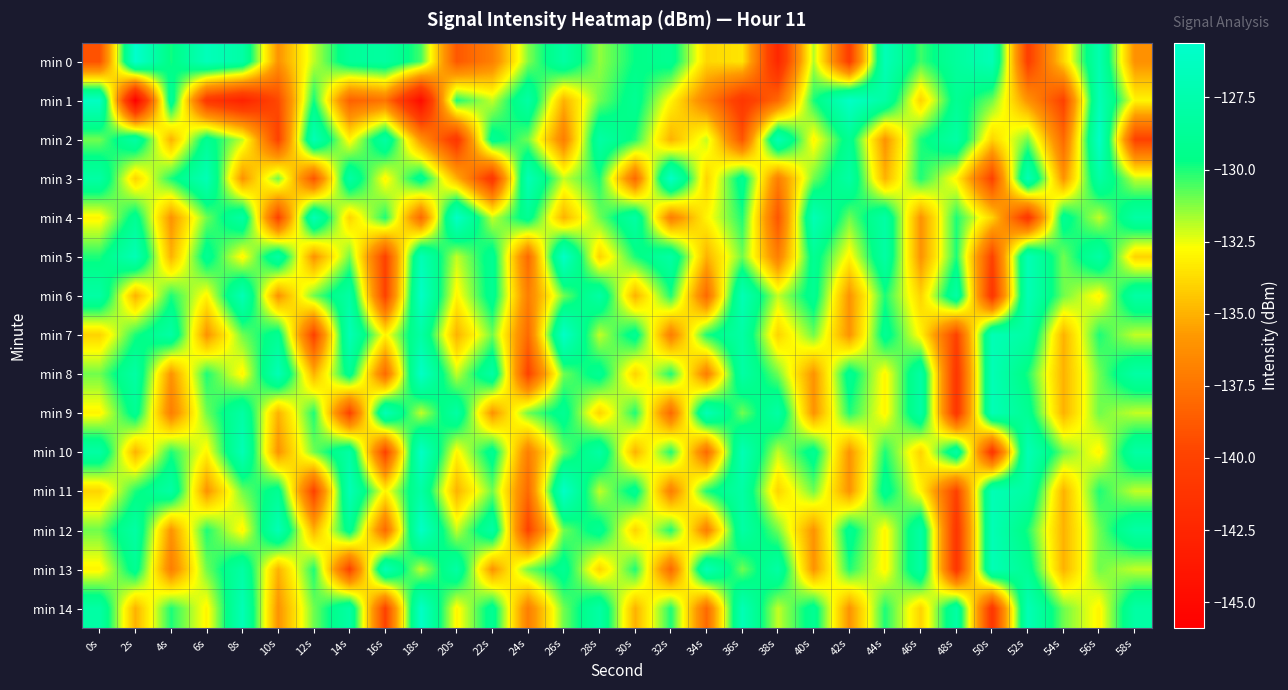

What is the maximum value shown in the chart?

-125.6